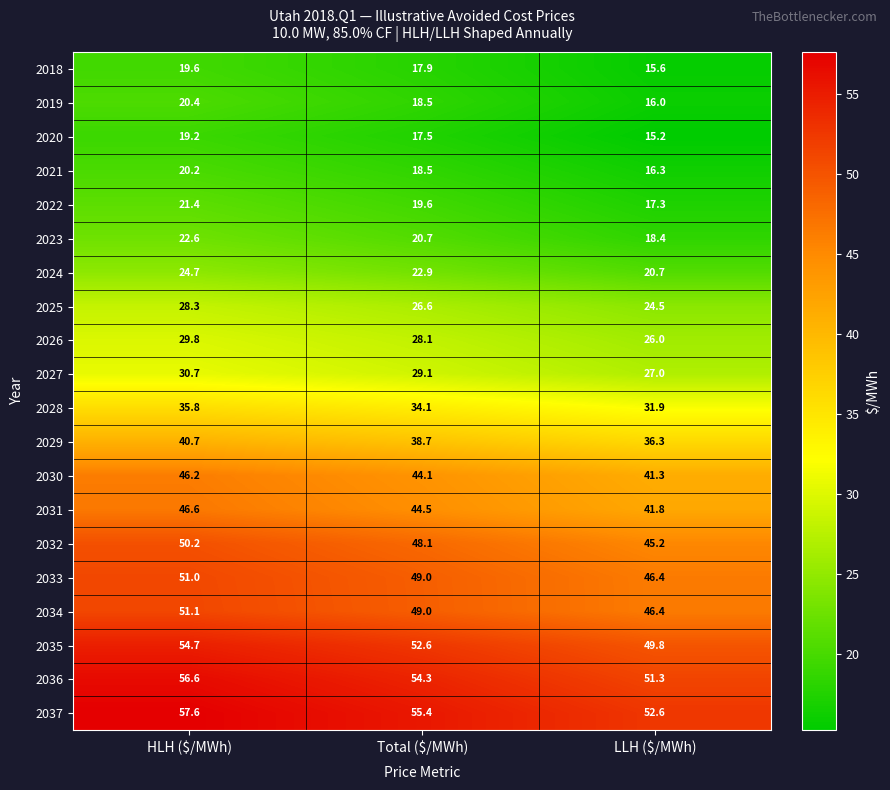

What is the spread (max minus min) of values at Total ($/MWh)?

37.9